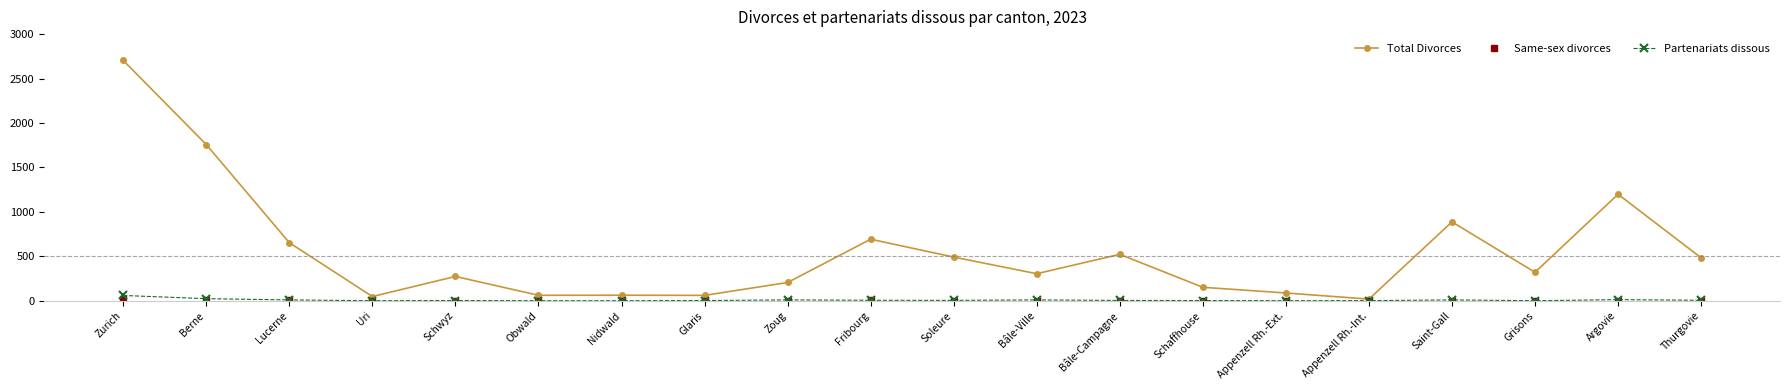

How many categories are shown in the chart?

20